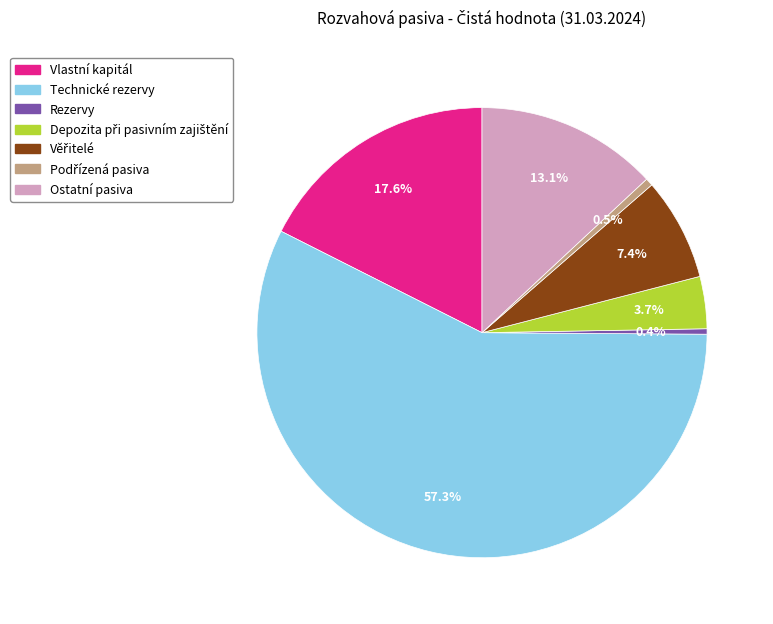

What is the total percentage of Rezervy and Technické rezervy?

57.7%